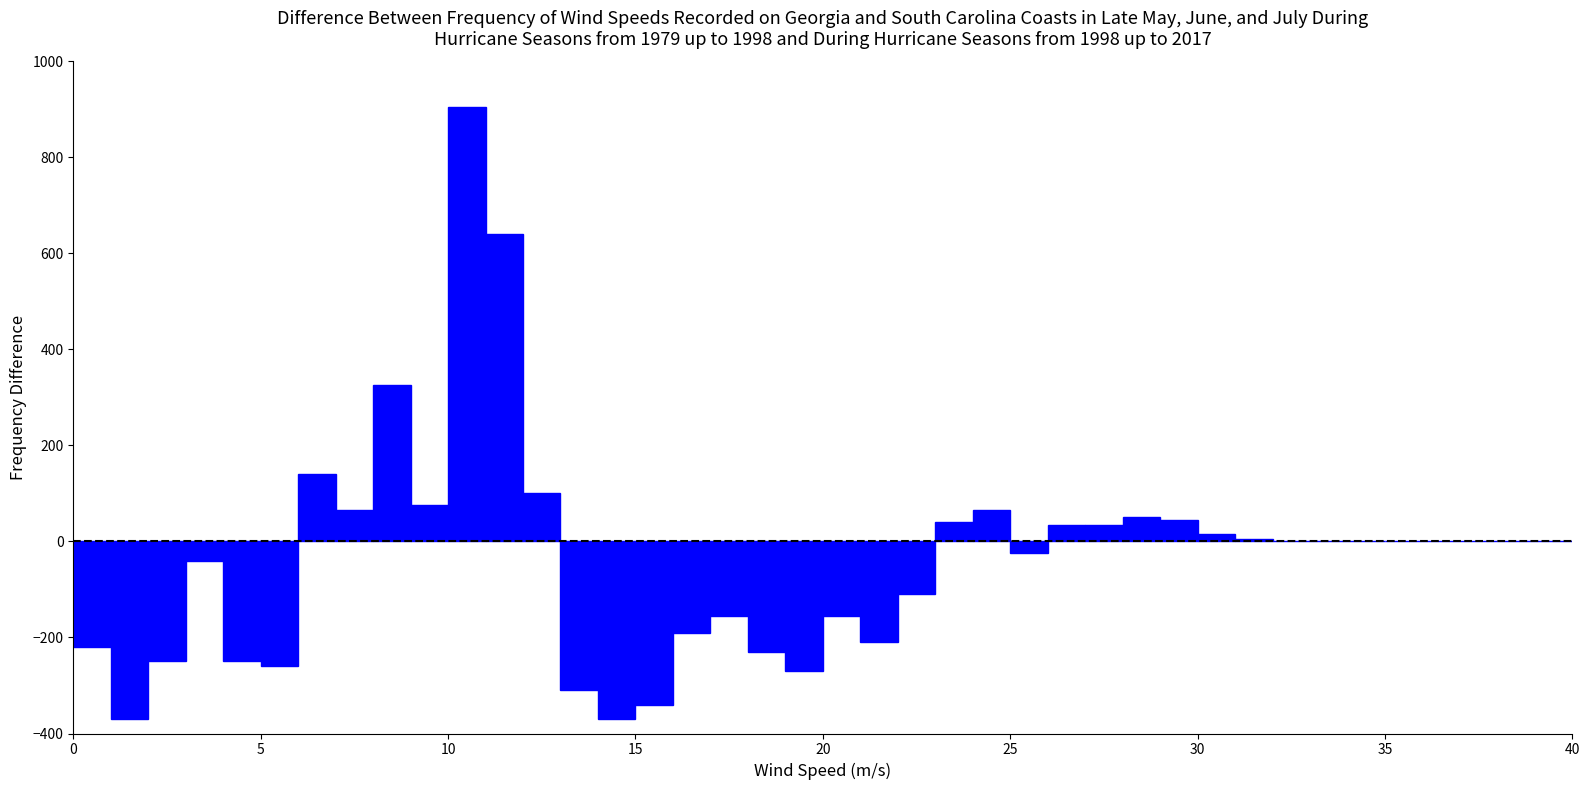

Read against the x-axis, roughly where is the centre of the tallest bar?

10.5